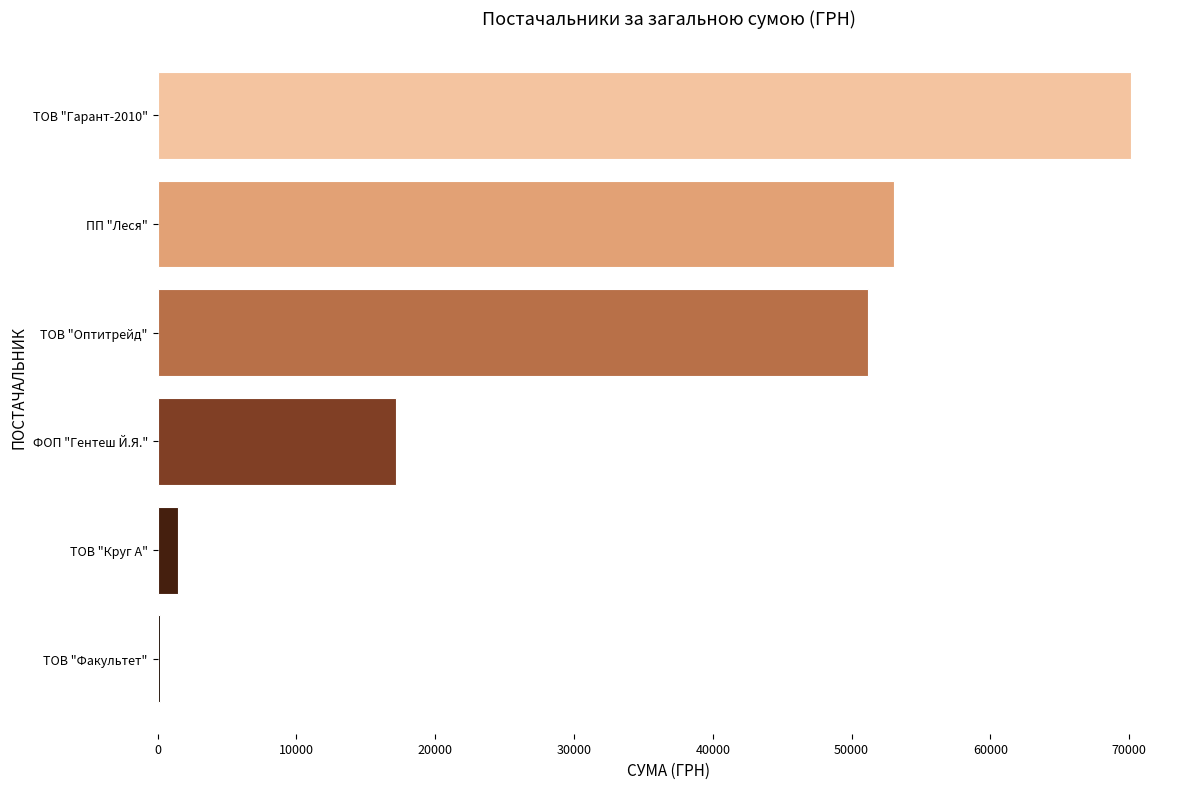

True or false: the data shows 116854.9 at ТОВ "Гарант-2010".

False